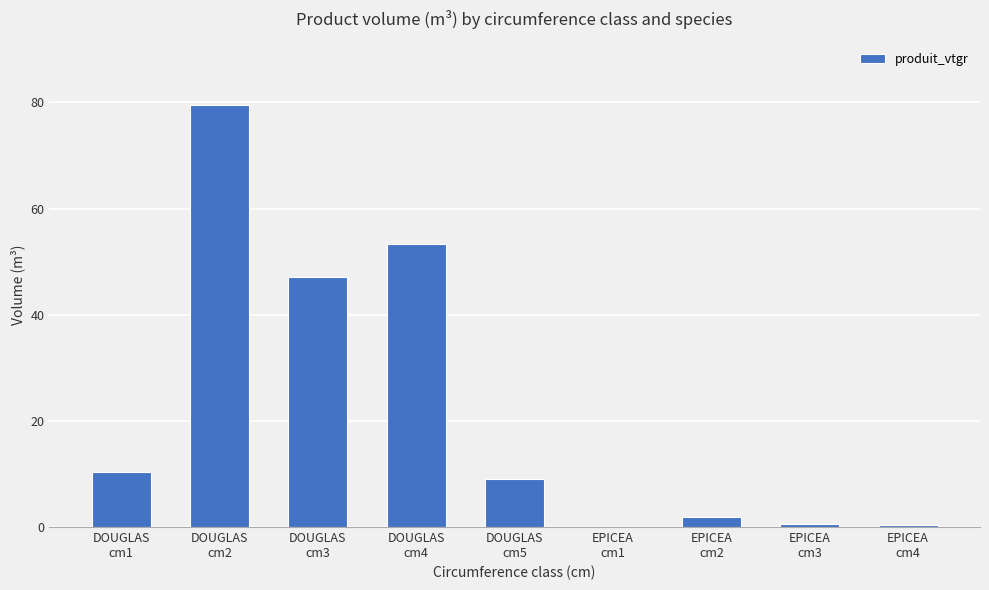

What is the maximum value shown in the chart?

79.5